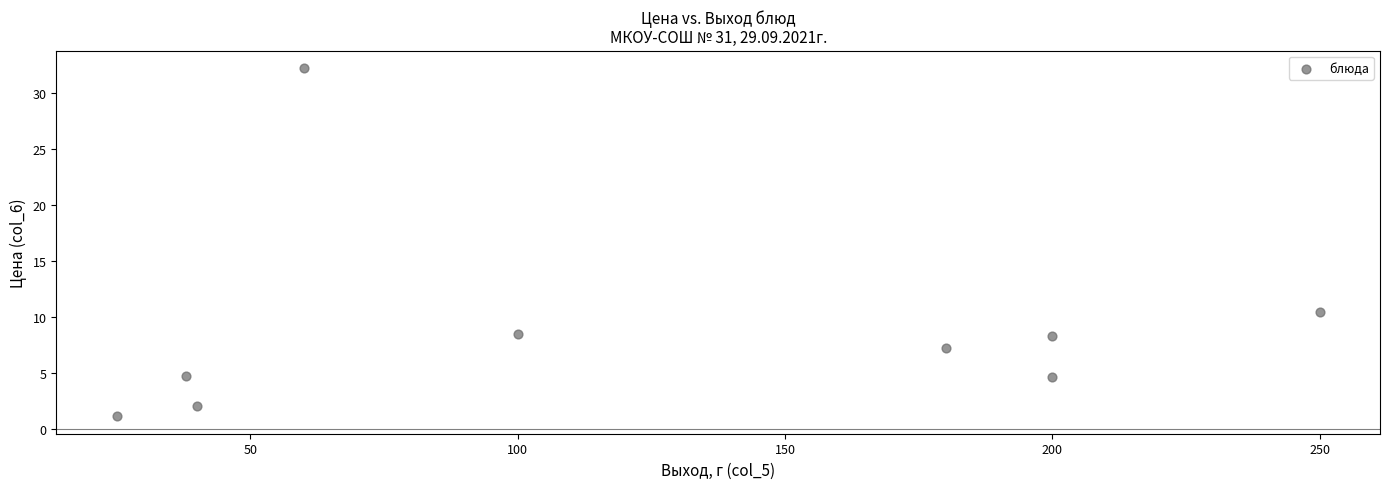

What is the average Y value?

8.8